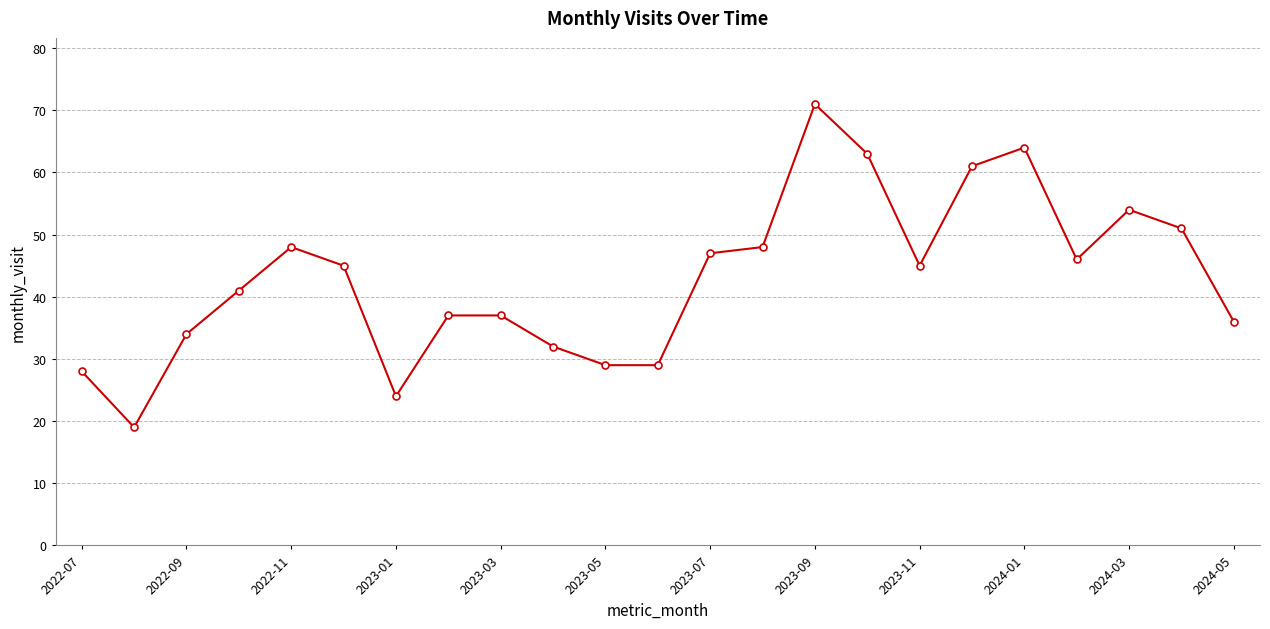

True or false: the data has more than 0 interior local peaks.

True